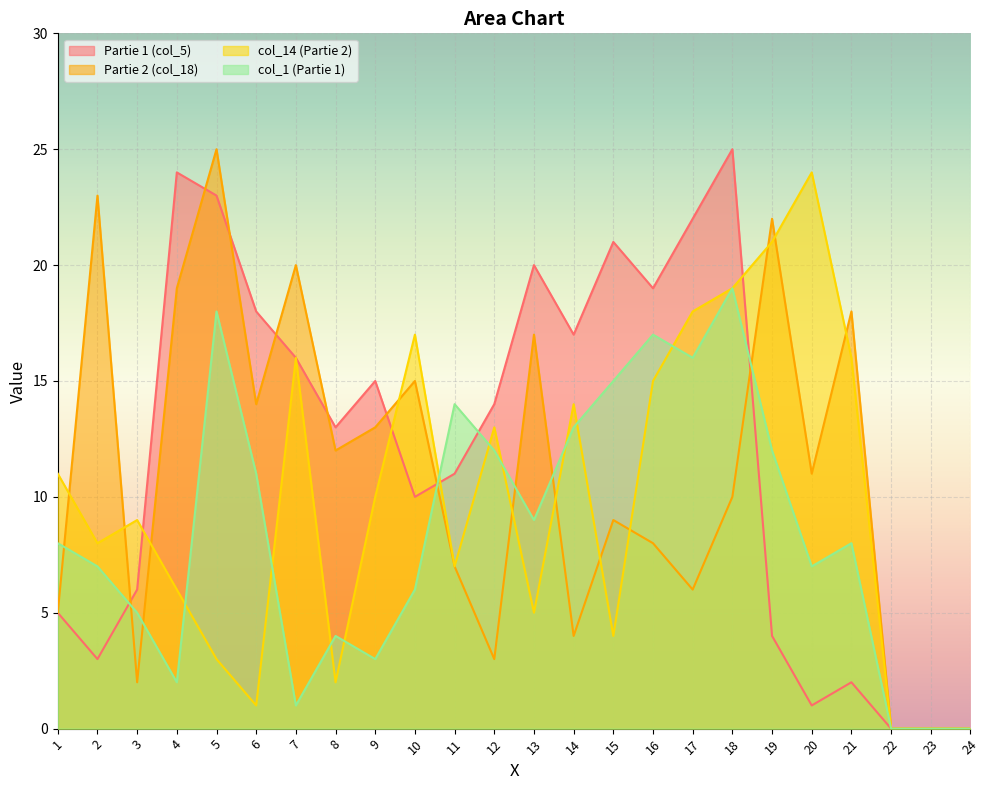

At which category is the sum across all series the highest?

18